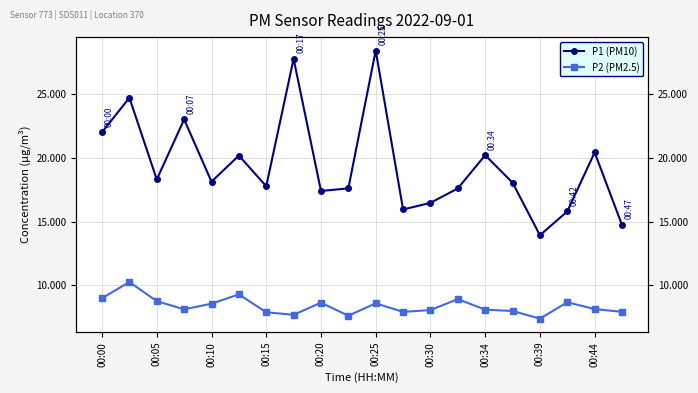

What are all the series names shown in the legend?

P1 (PM10), P2 (PM2.5)